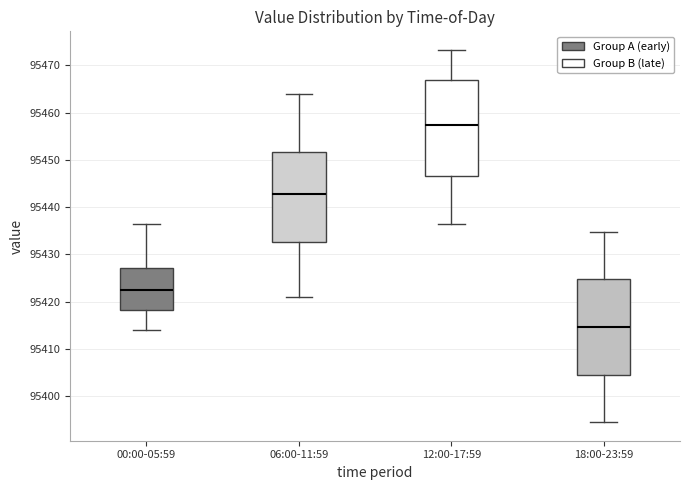

Reading left to right, read every box against the y-axis: the position of its median line, the range the box covers, and the ends of its whiskers. The values are not printed on the chart, so give them approximately, as read against the axis.

00:00-05:59: median 95422, box 95418 to 95427, whiskers 95414 to 95436
06:00-11:59: median 95443, box 95433 to 95452, whiskers 95421 to 95464
12:00-17:59: median 95457, box 95447 to 95467, whiskers 95437 to 95473
18:00-23:59: median 95415, box 95405 to 95425, whiskers 95395 to 95435